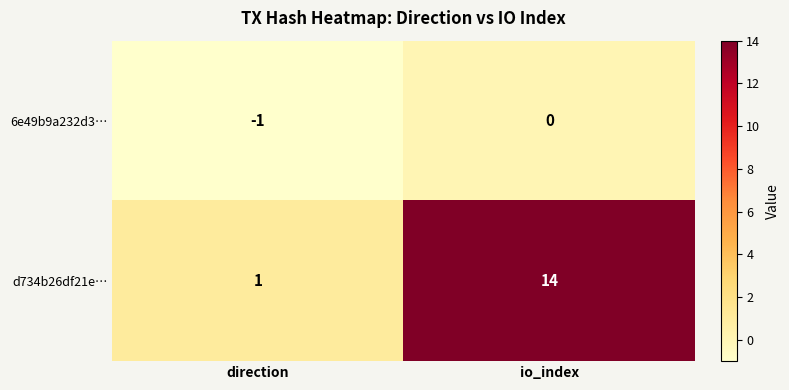

At io_index, list the series in order from largest to smallest.

d734b26df21e…, 6e49b9a232d3…